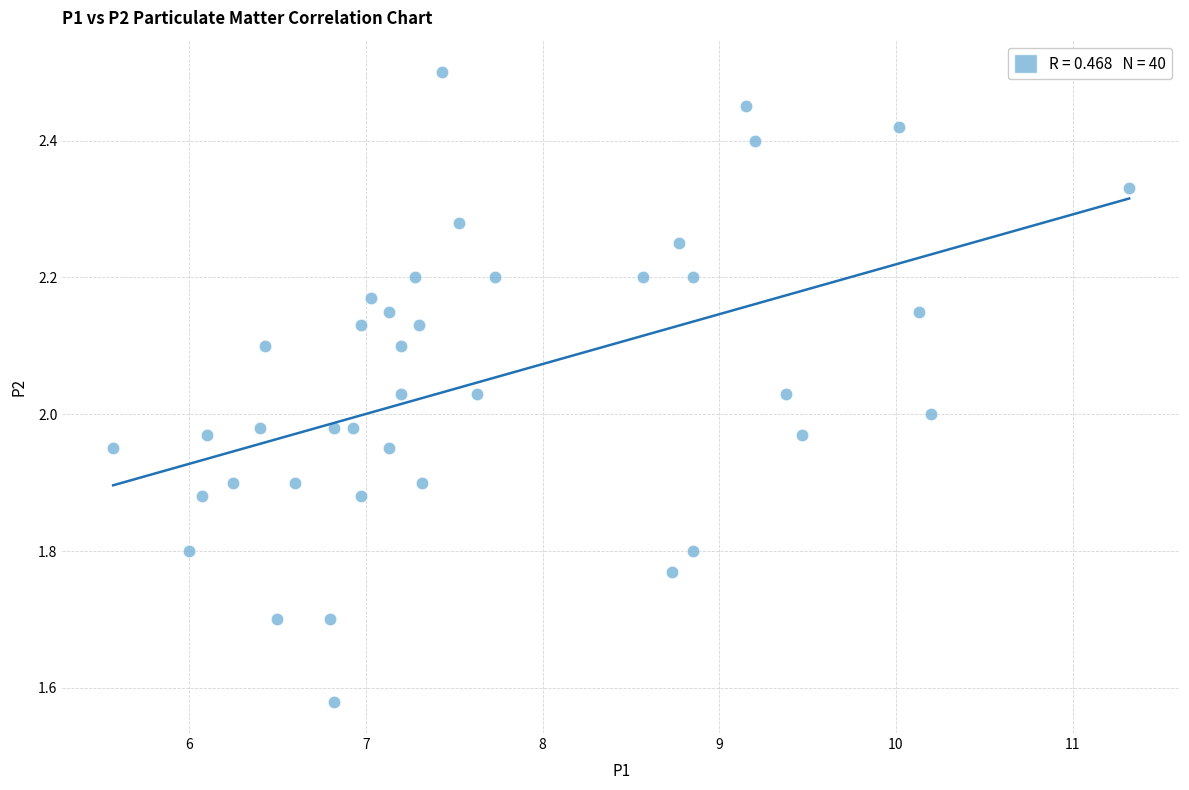

What is the range of Y values (max minus min)?

0.9